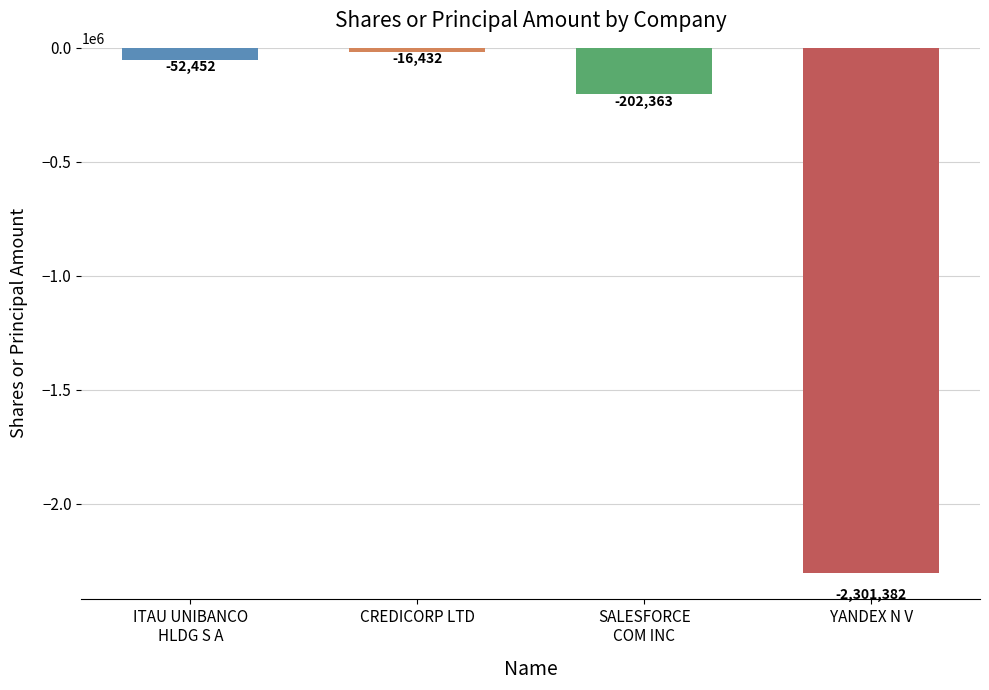

Reading left to right, list all the values displayed in this chart.

ITAU UNIBANCO
HLDG S A=-52452	CREDICORP LTD=-16432	SALESFORCE
COM INC=-202363	YANDEX N V=-2301382